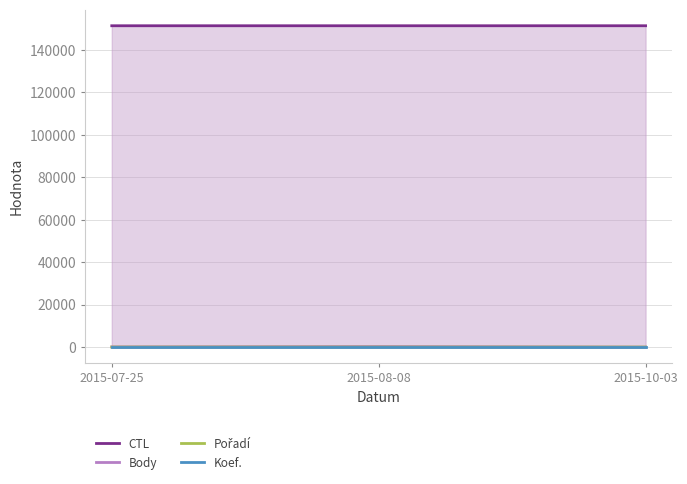

At which category is the sum across all series the highest?

2015-08-08